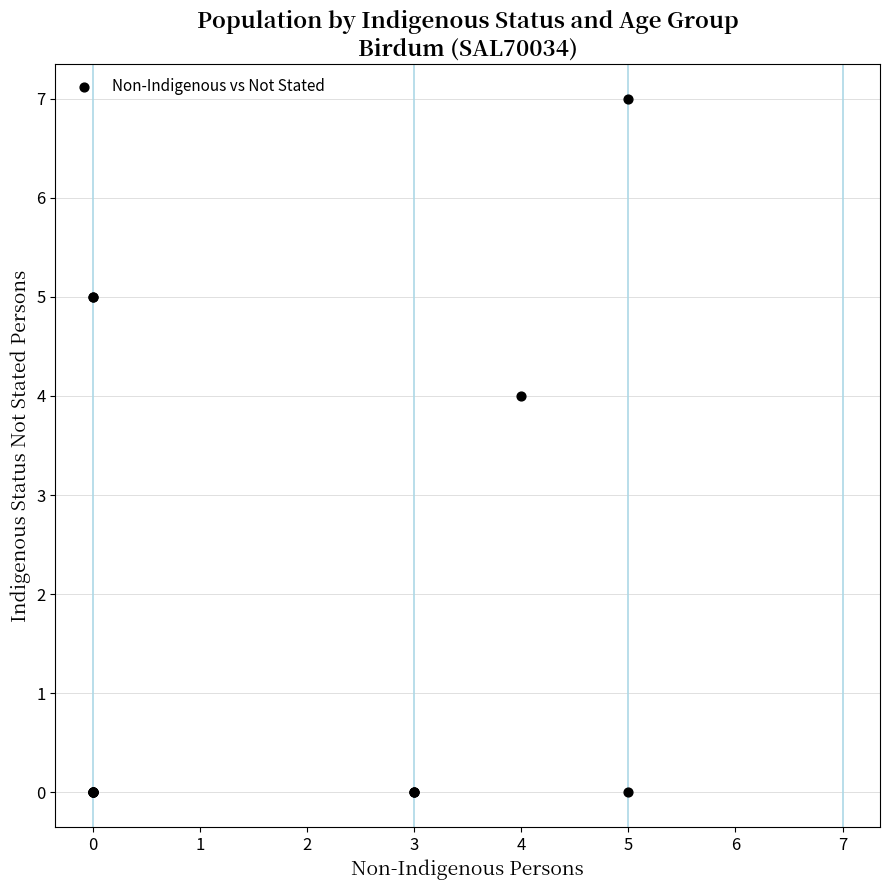

What Y value in the scatter plot is closest to 3?

4